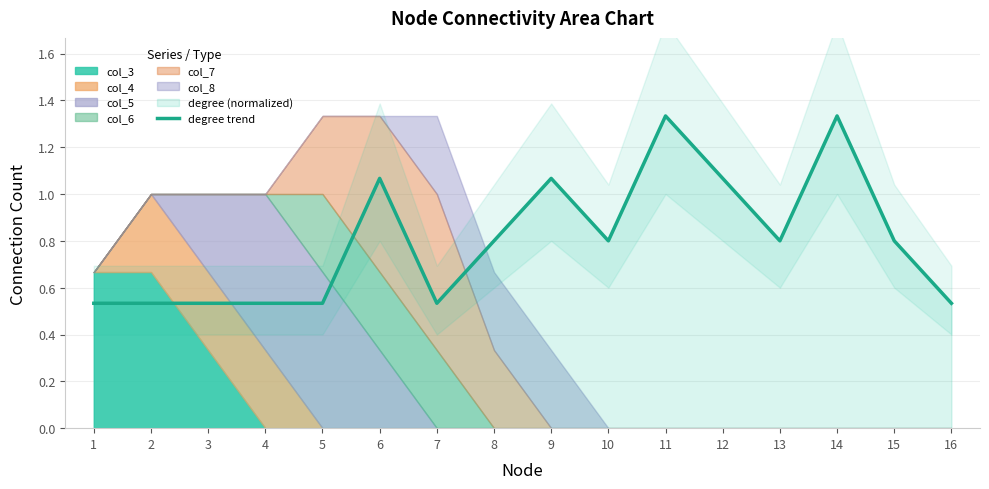

True or false: there are more than 1 points higher than both neighbors.

True